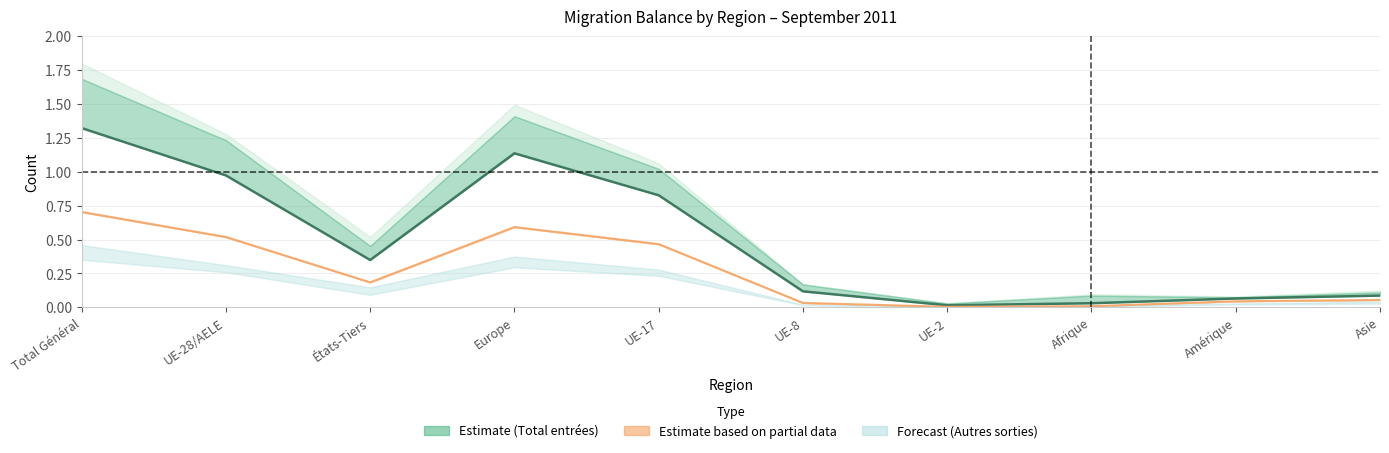

How many points are lower than both their immediate neighbors (excluding endpoints)?

2